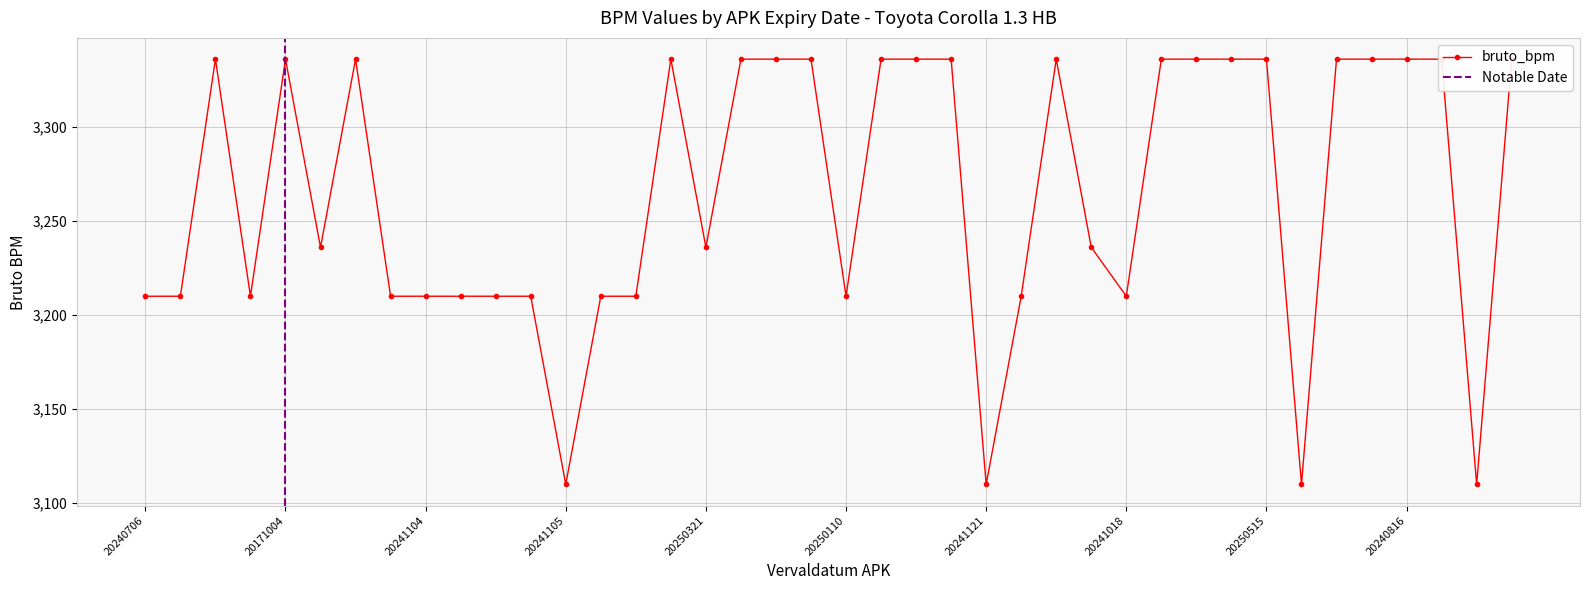

Where is the first local minimum?

20241214